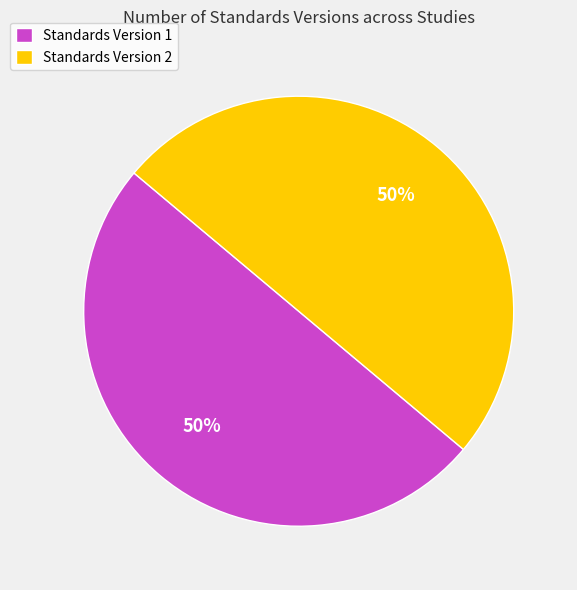

How many slices are in this pie chart?

2